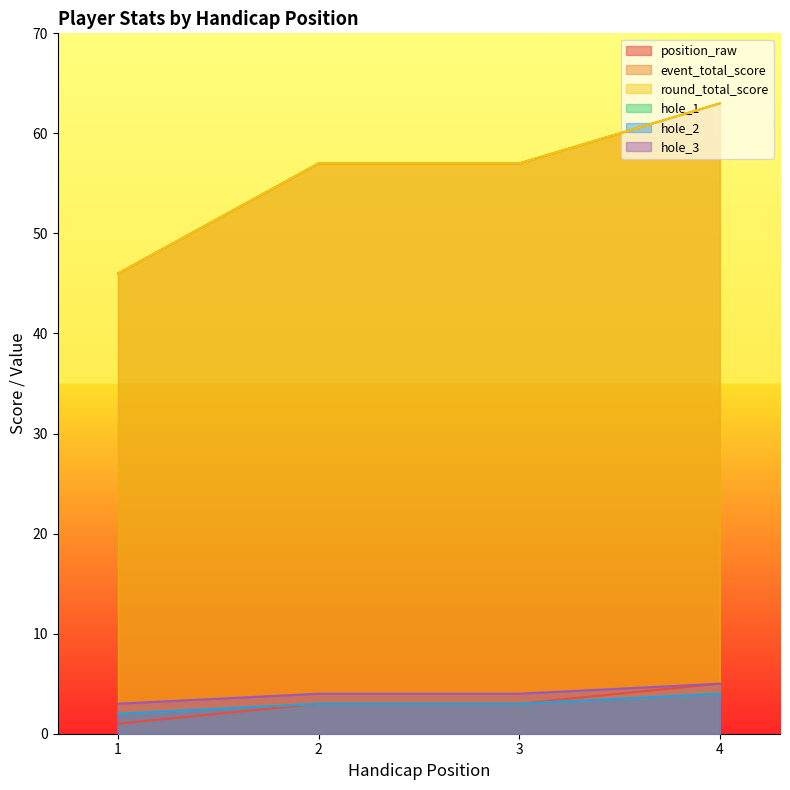

How many data points in hole_2 are above 3?

1